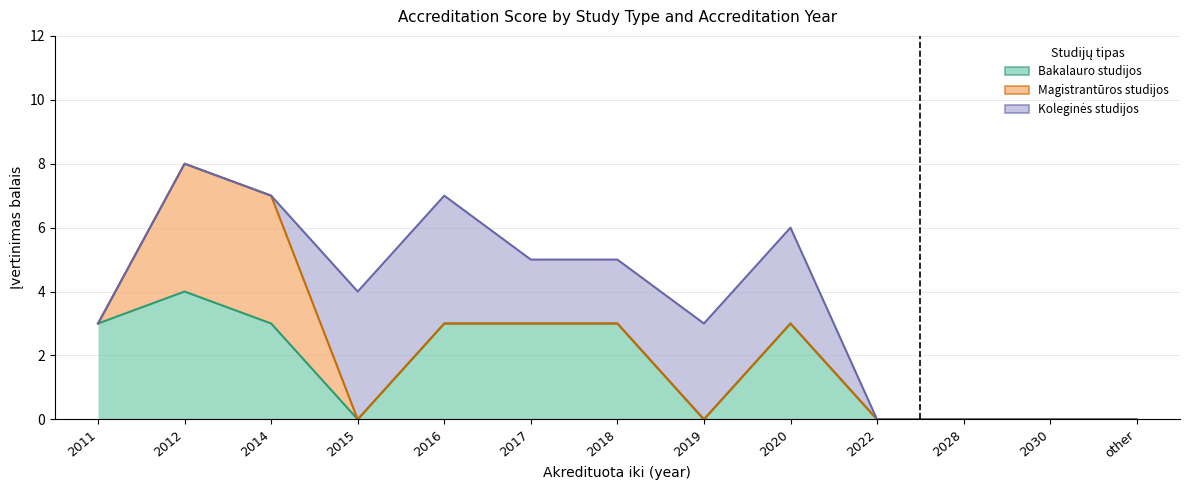

Reading left to right, what are all the values shown in this chart?

Bakalauro studijos: 3	4	3	0	3	3	3	0	3	0	0	0	0
Magistrantūros studijos: 0	4	4	0	0	0	0	0	0	0	0	0	0
Koleginės studijos: 0	0	0	4	4	2	2	3	3	0	0	0	0